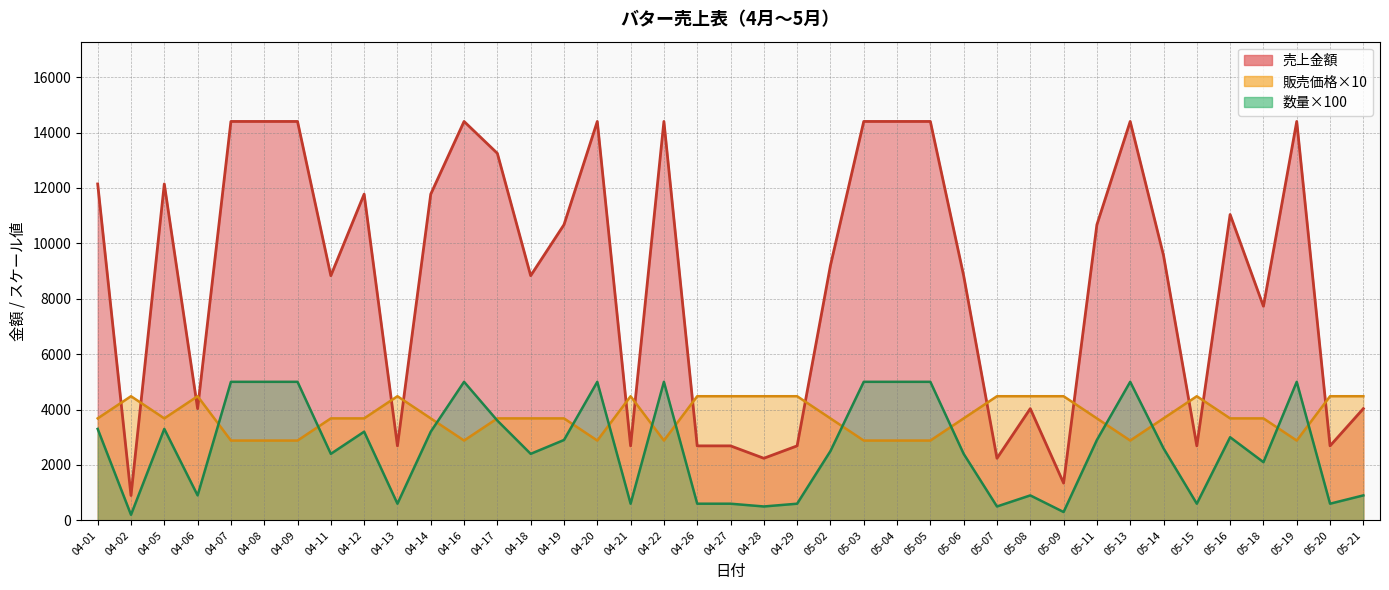

True or false: 数量 and 売上金額 cross at least once.

False